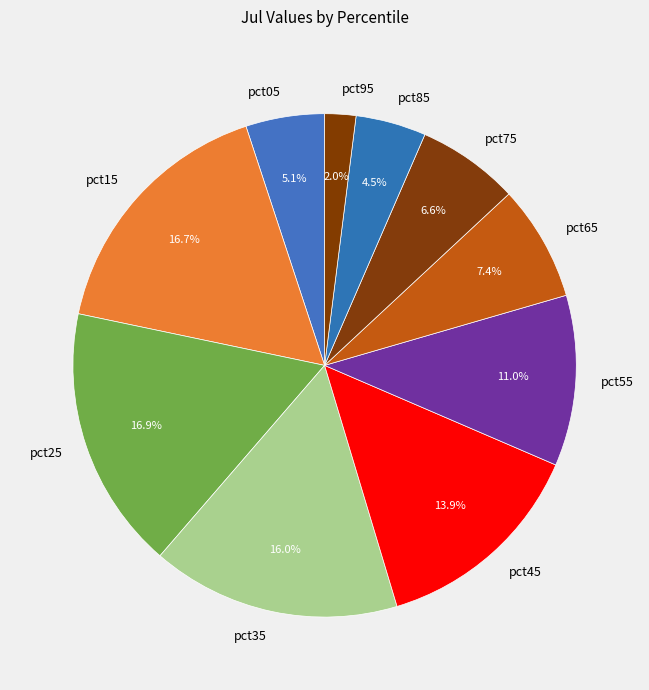

What portion of the pie excludes pct75?

93.4%